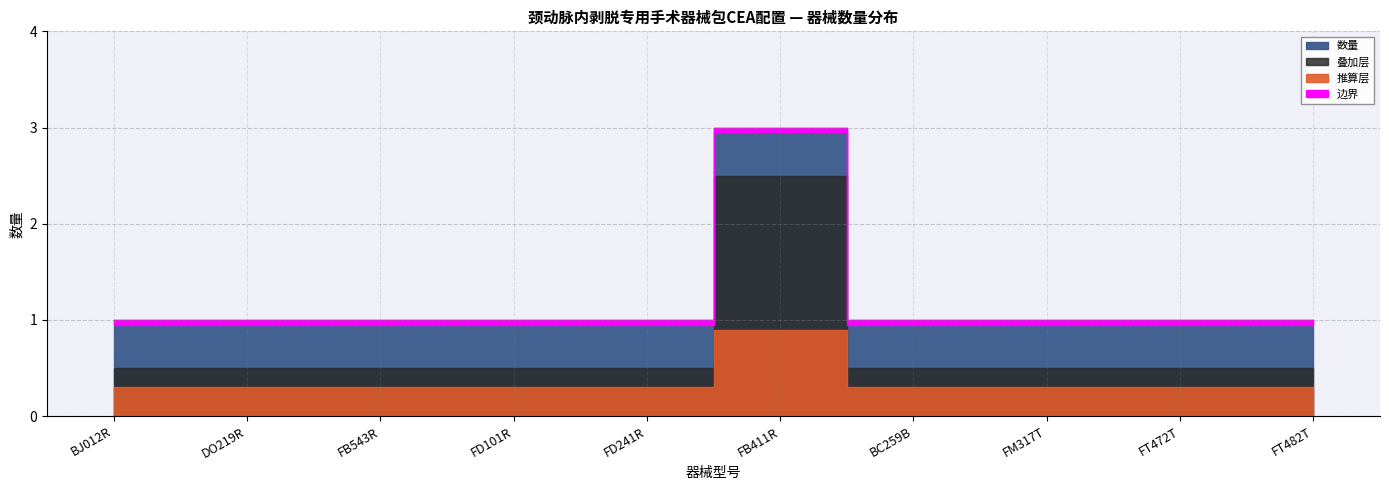

How many lines are shown in the chart?

1